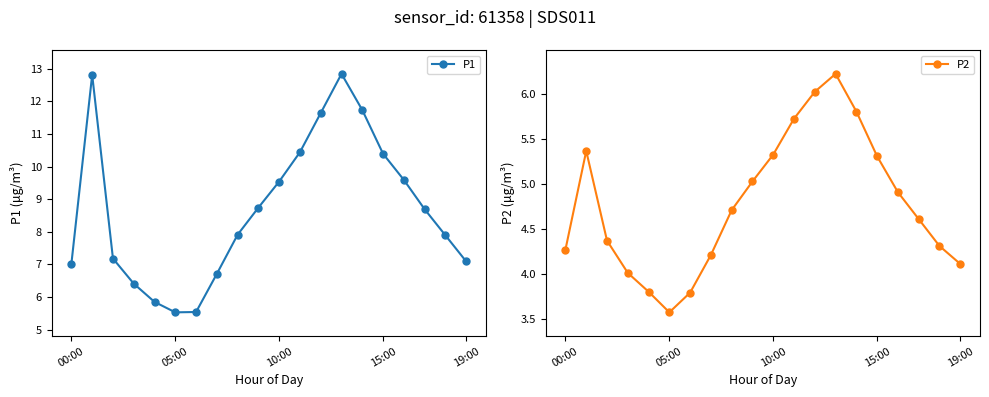

What position from the right is 7?

13